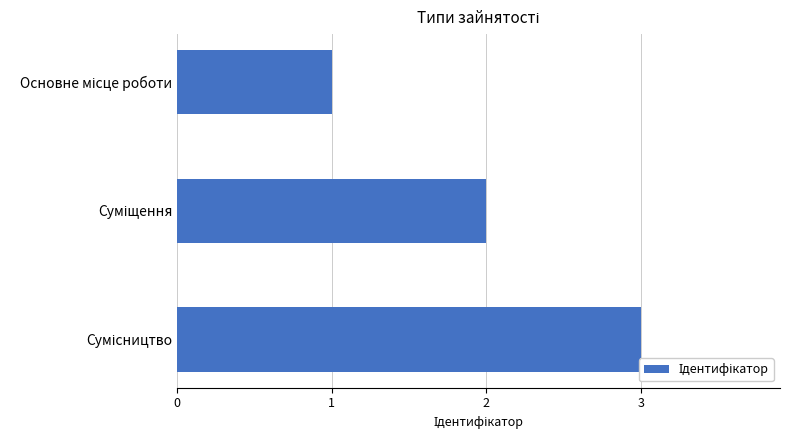

What is the sum of all values?

6